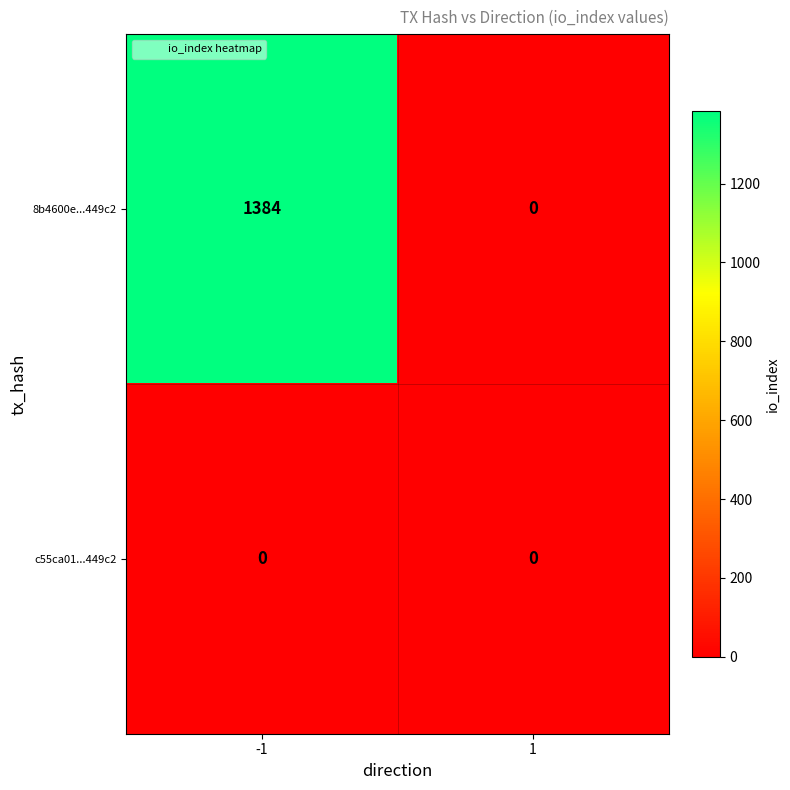

List the series in order of their peak value, highest first.

8b4600e...449c2, c55ca01...449c2